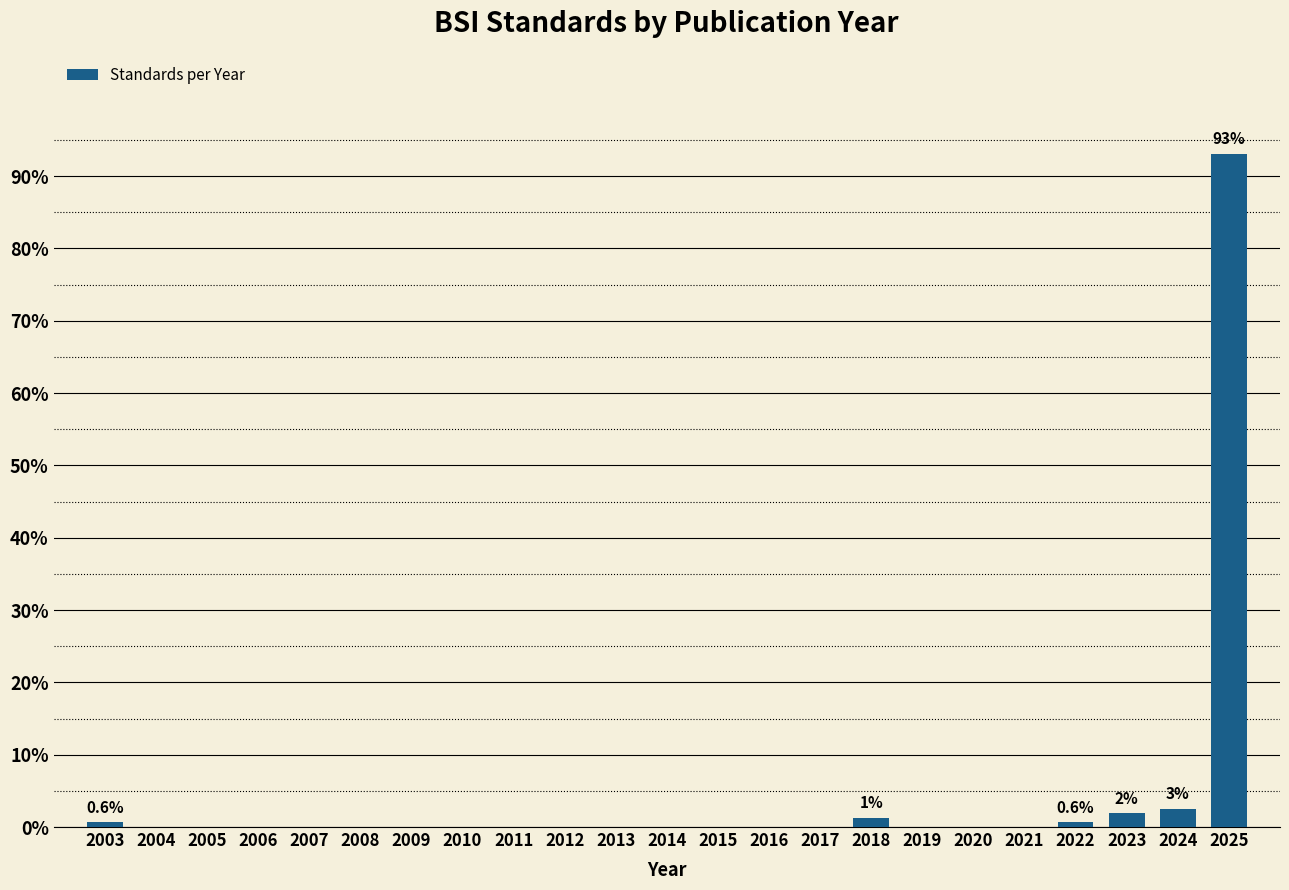

Reading right to left, what are all the values shown in this chart?

2025=93.1	2024=2.5	2023=1.9	2022=0.6	2021=0.0	2020=0.0	2019=0.0	2018=1.3	2017=0.0	2016=0.0	2015=0.0	2014=0.0	2013=0.0	2012=0.0	2011=0.0	2010=0.0	2009=0.0	2008=0.0	2007=0.0	2006=0.0	2005=0.0	2004=0.0	2003=0.6